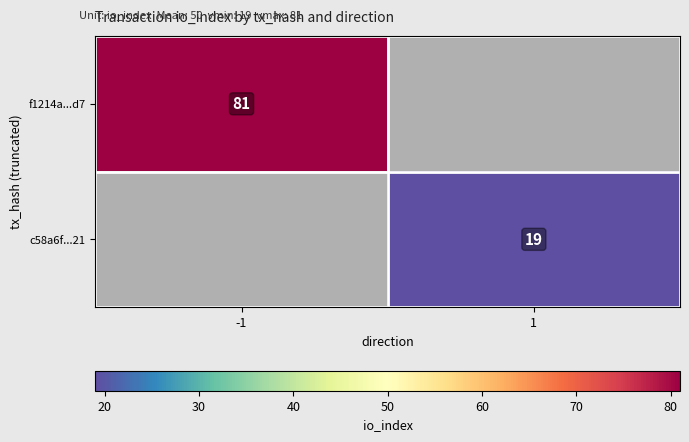

The value of c58a6f...21 at 1 is 6. True or false?

False